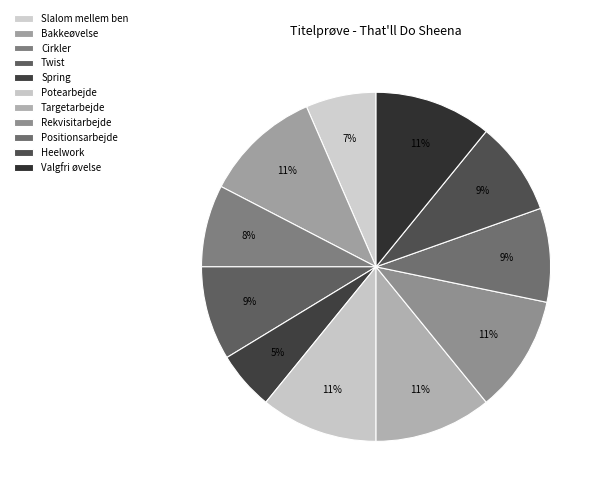

To the nearest percent, what is the average slice percentage?

9%